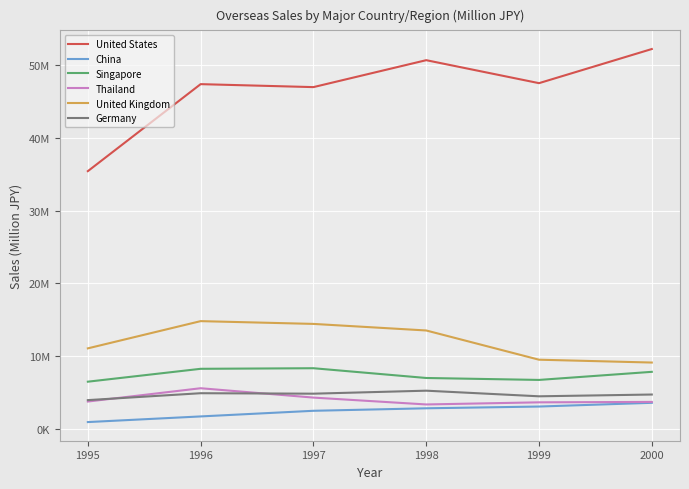

True or false: China has a value of 3104144 at 1999.

True